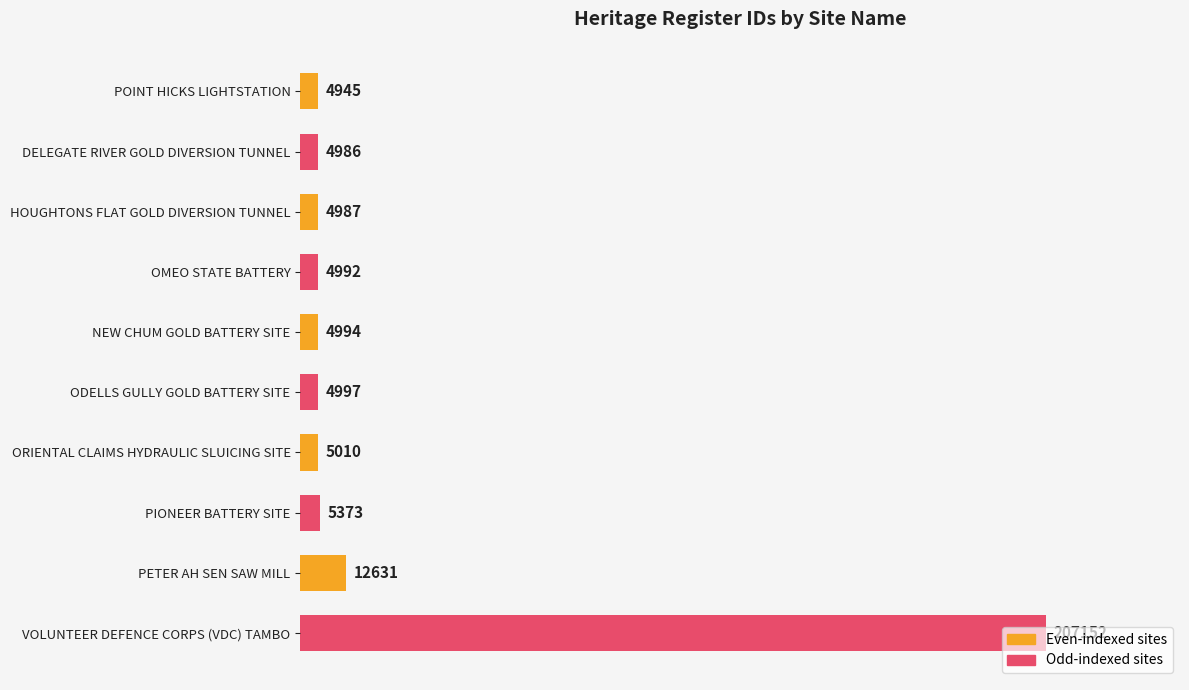

What is the difference between the values at DELEGATE RIVER GOLD DIVERSION TUNNEL and NEW CHUM GOLD BATTERY SITE?

8